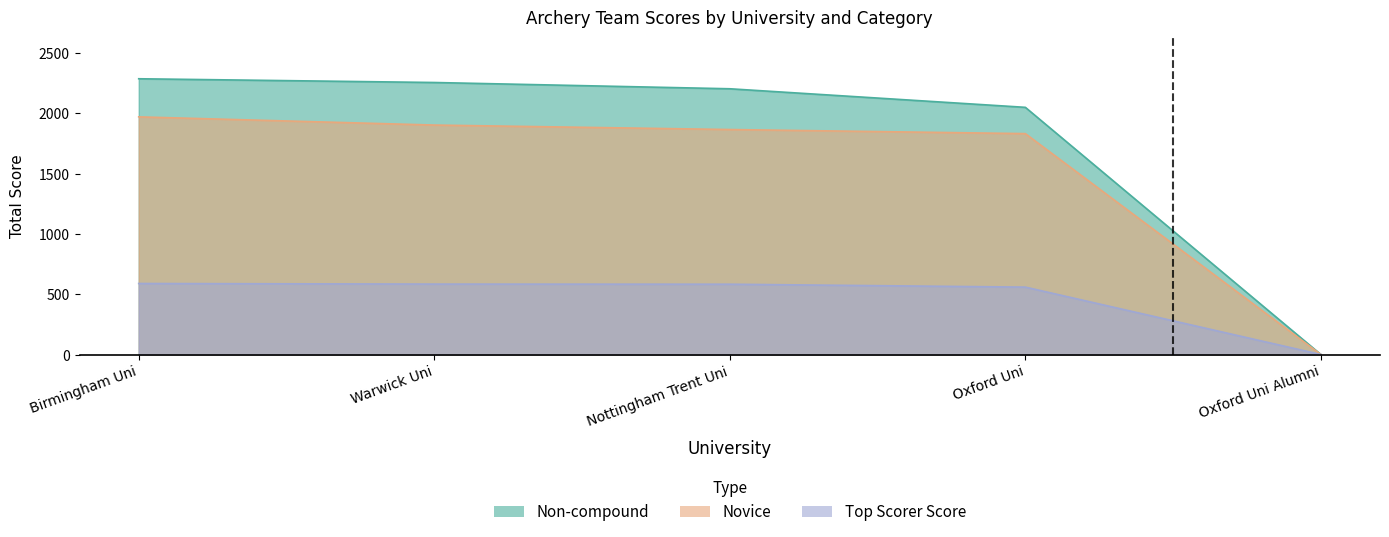

What is the difference between the maximum and minimum values in the Novice series?

1971